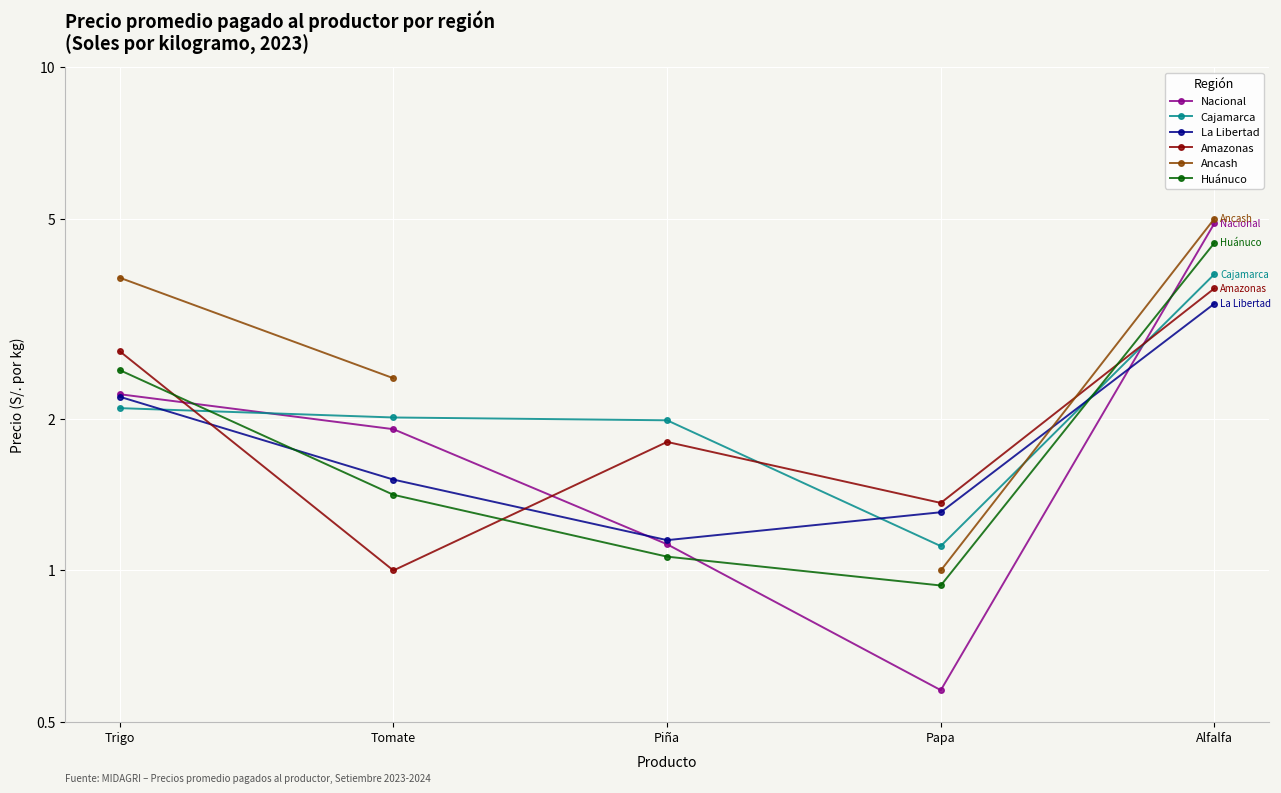

How many series are shown in this chart?

6